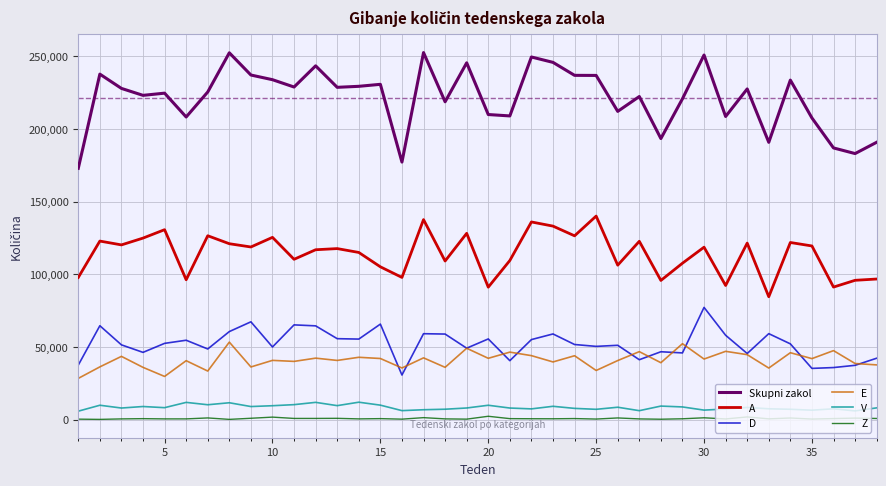

True or false: Z and Skupni zakol cross at least once.

False